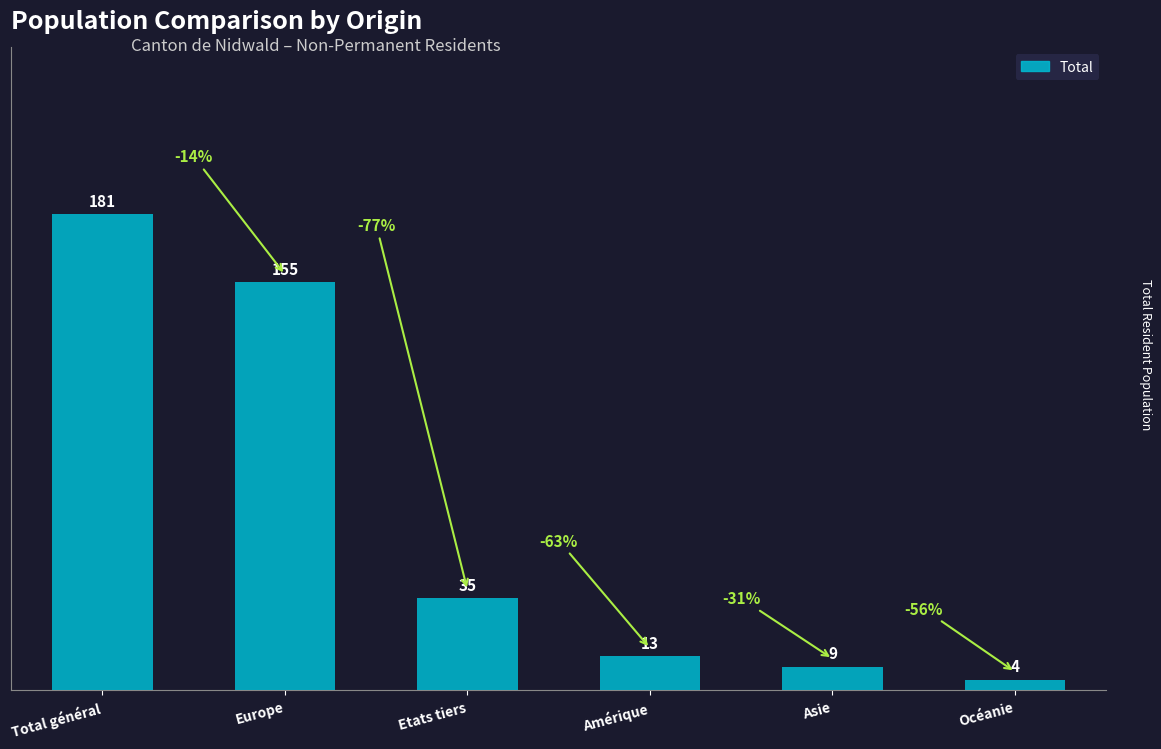

How many data points does each series have?

6